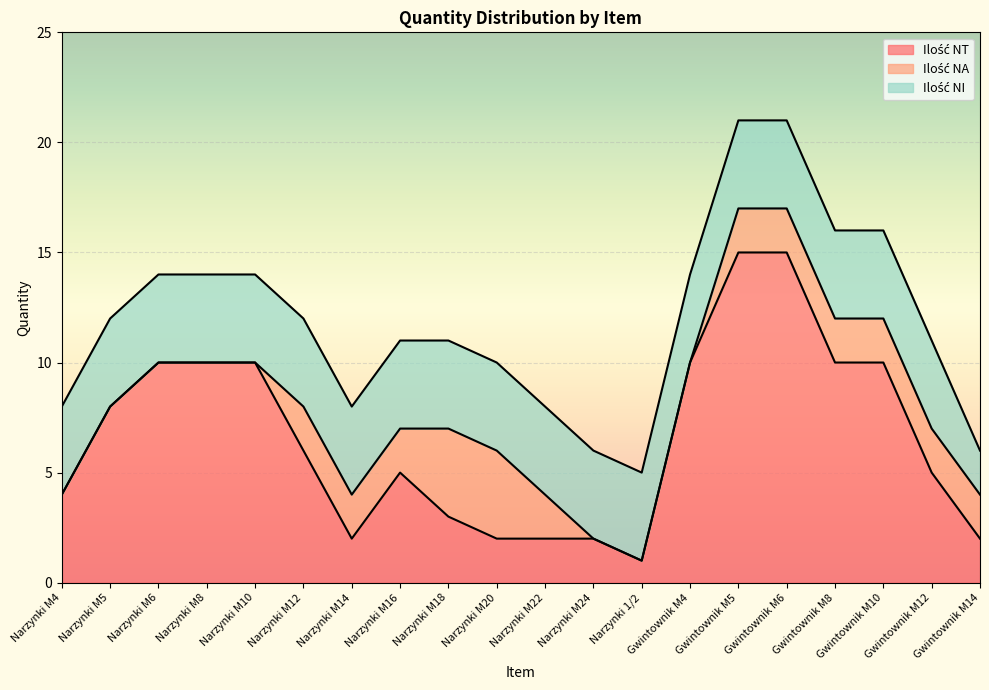

Which series has the widest spread of values?

Ilość NT